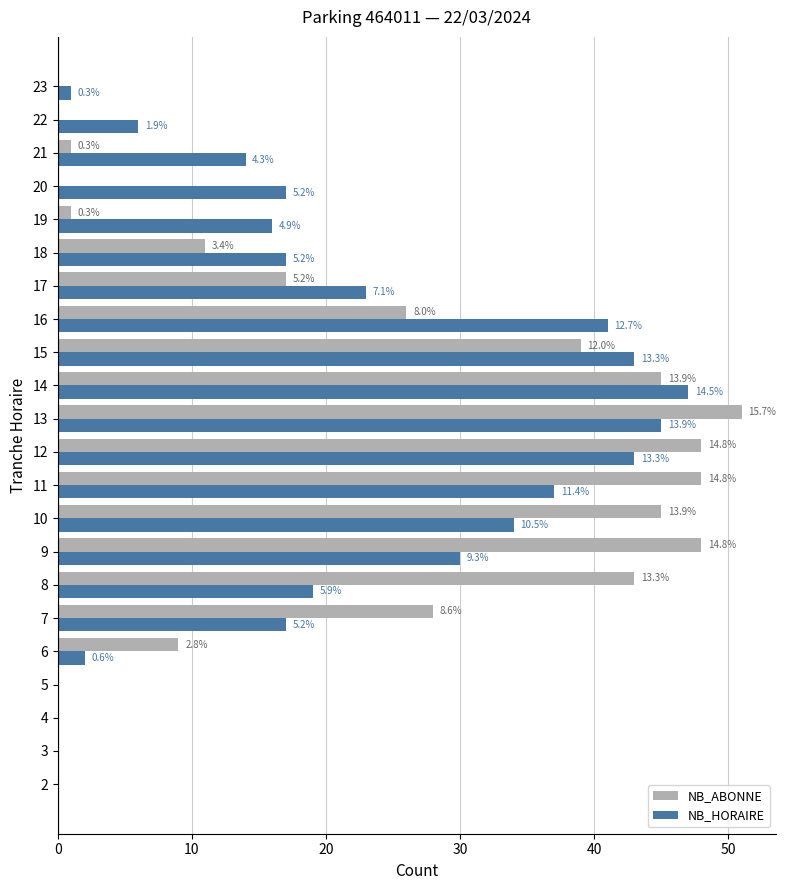

Which series has the widest spread of values?

NB_ABONNE